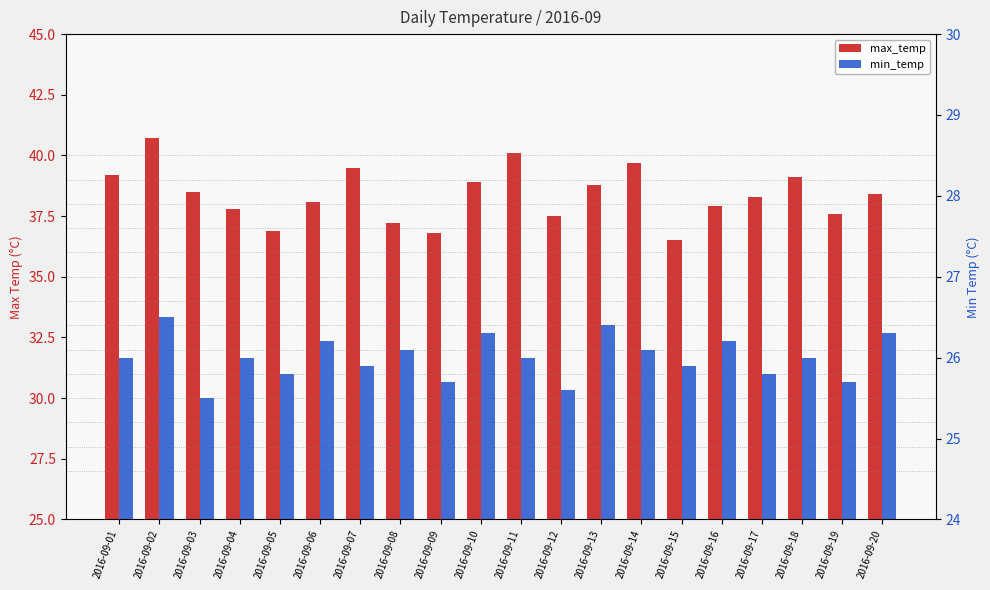

What is the maximum value for max_temp?

40.7